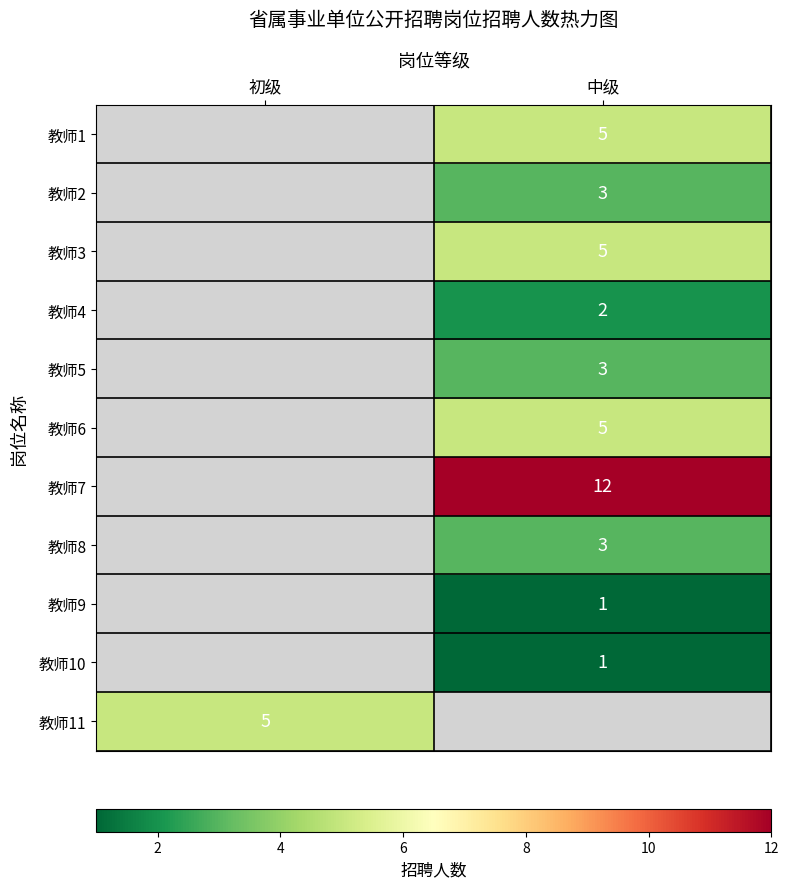

Which has a higher value, 初级 or 中级?

中级